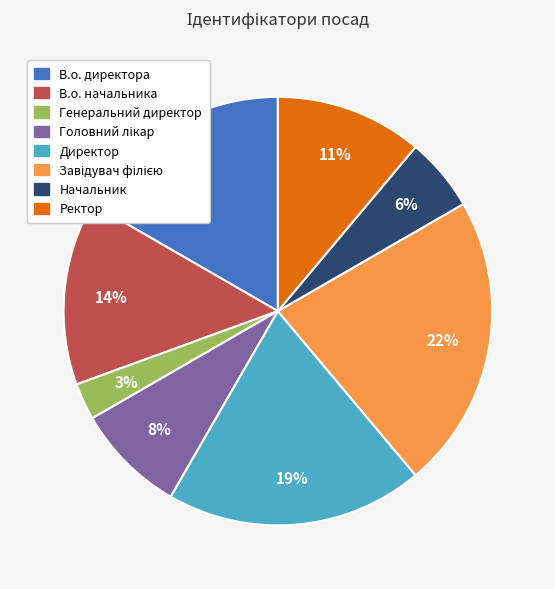

Is it true that В.о. директора is 29% of the pie?

False